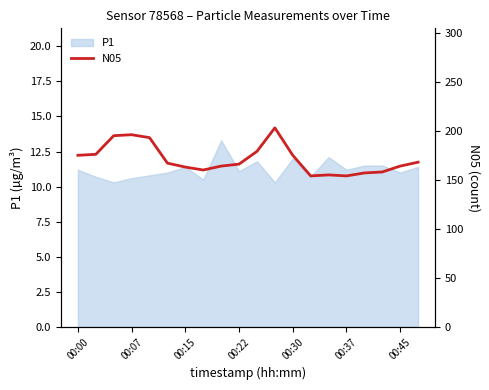

What is the change in value from 10 to 14?

-24